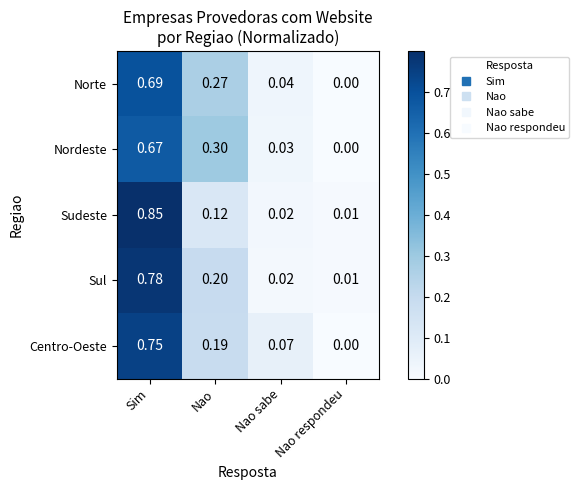

Which series has the largest range (max minus min)?

Sudeste